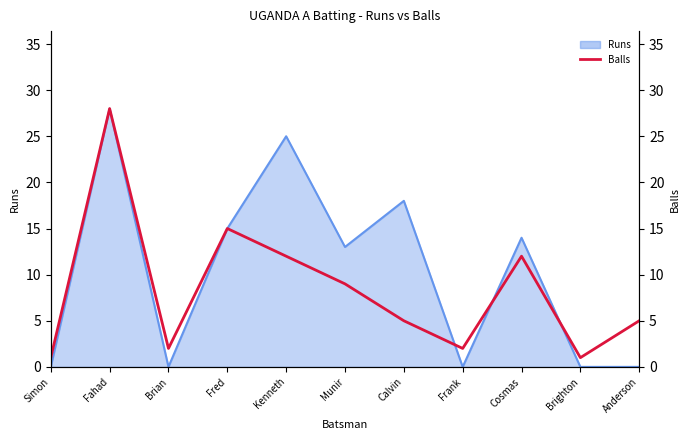

Which label corresponds to the smallest value in the chart?

Simon